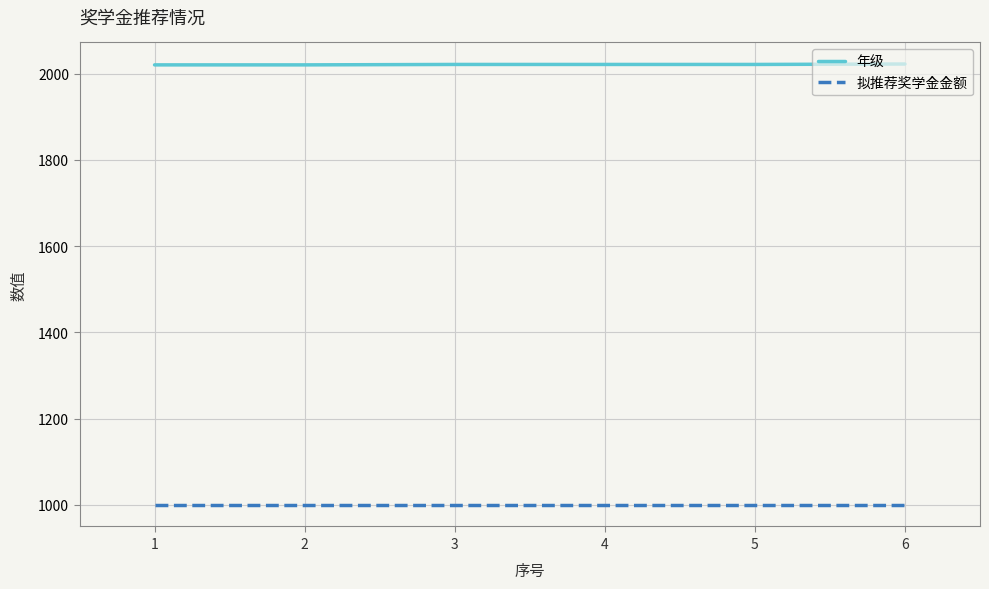

True or false: 年级 has a value of 665 at 6.

False